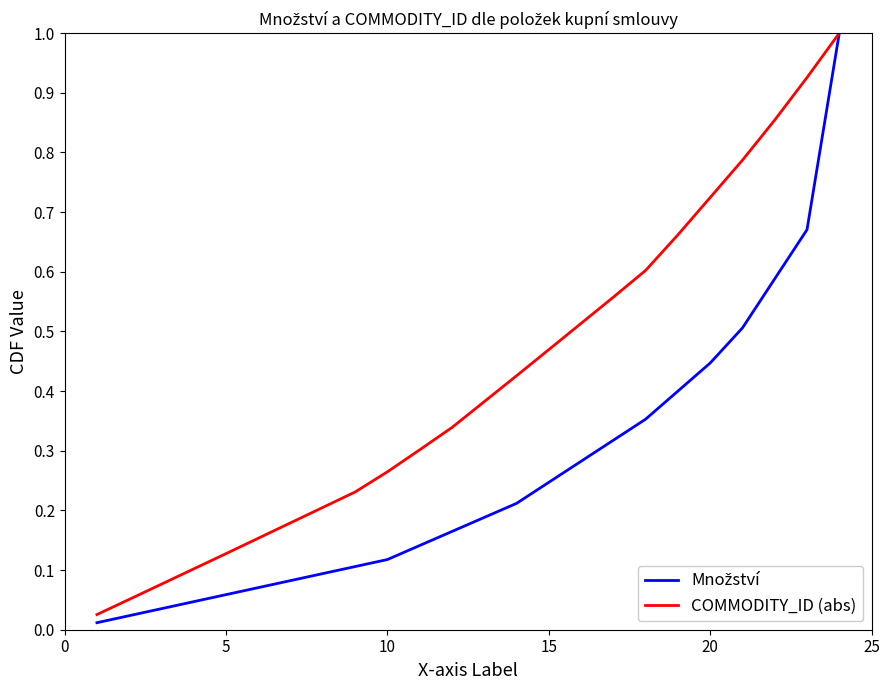

What is the greatest value displayed?

1.0